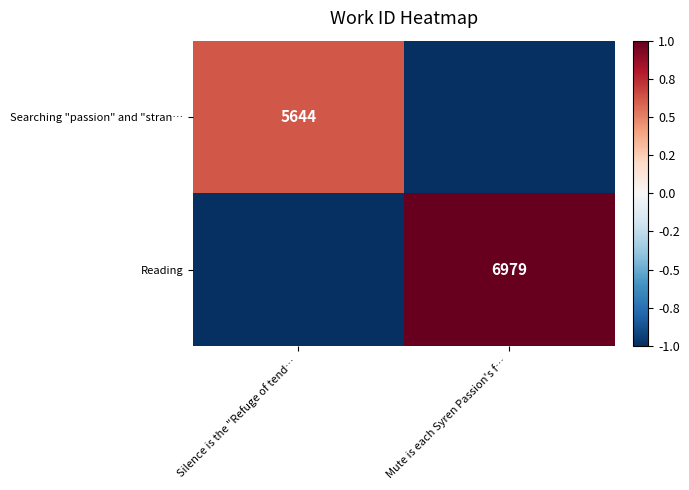

The value of Searching "passion" and "stran… at Silence is the "Refuge of tend… is 5644. True or false?

True